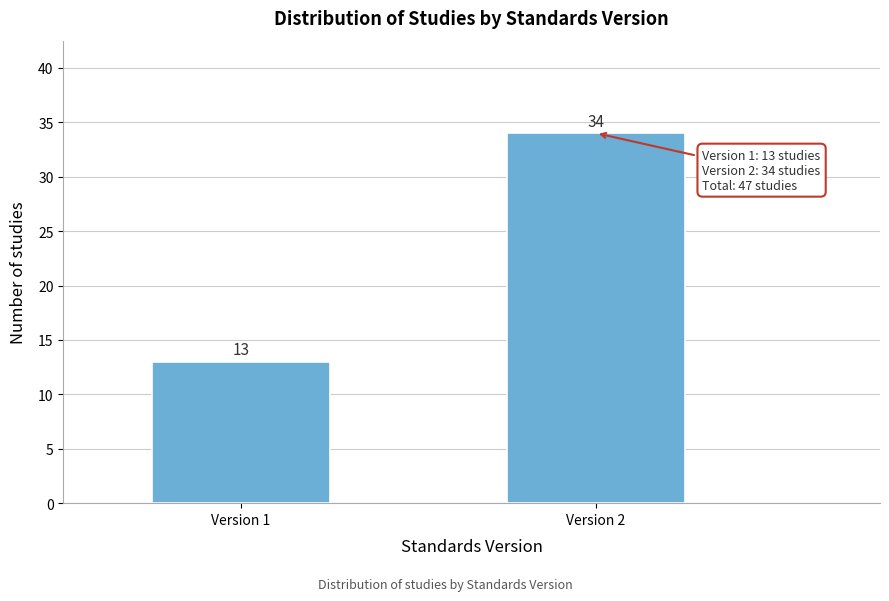

Reading left to right, extract all data points from this chart.

13	34